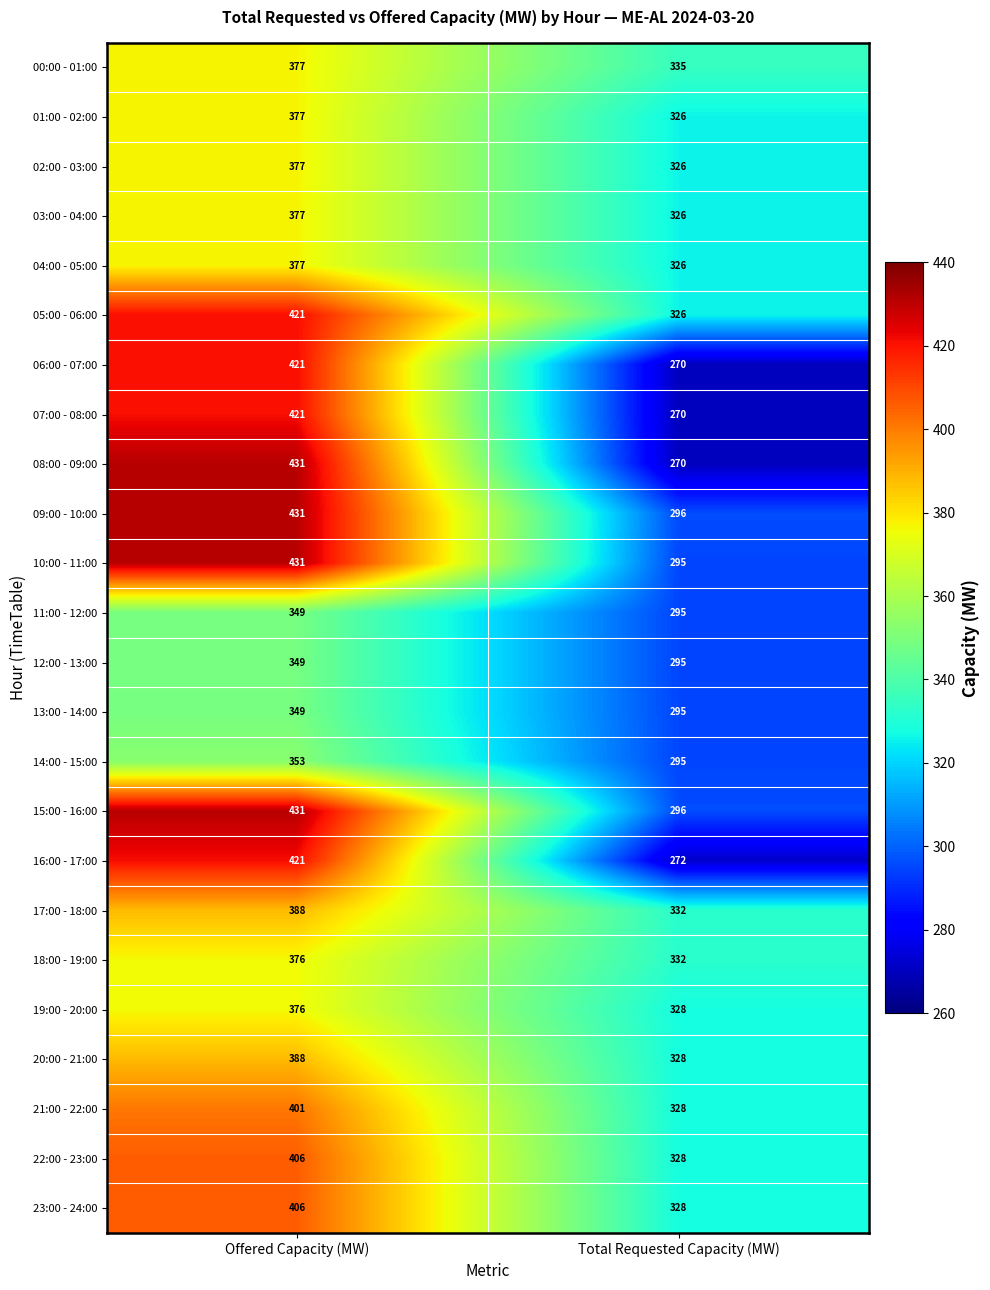

What is the total value across all series at Total Requested Capacity (MW)?

7418